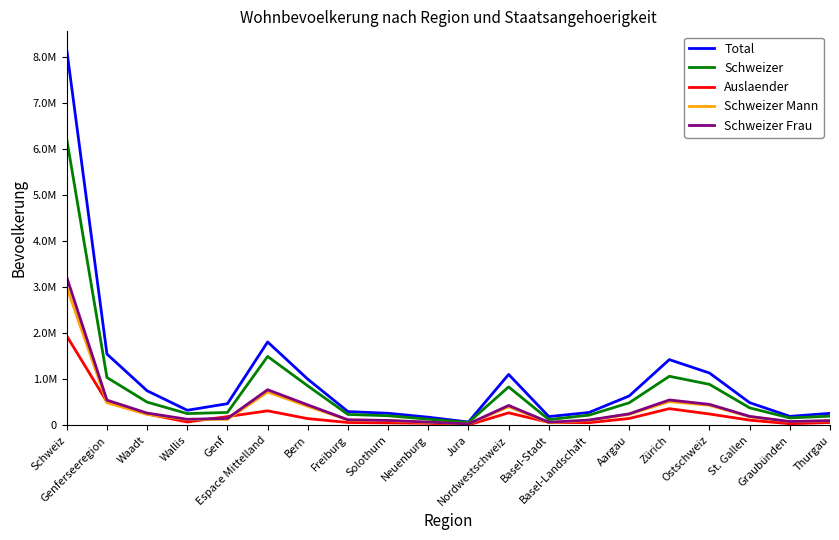

How many intersections are there between Schweizer Mann and Auslaender?

6